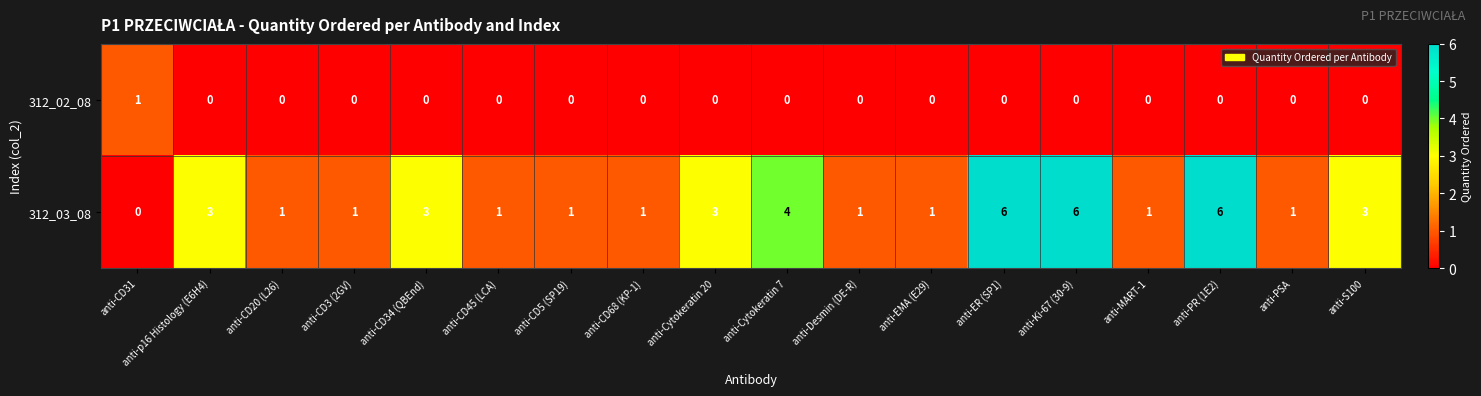

Which series has the largest total across all categories?

312_03_08